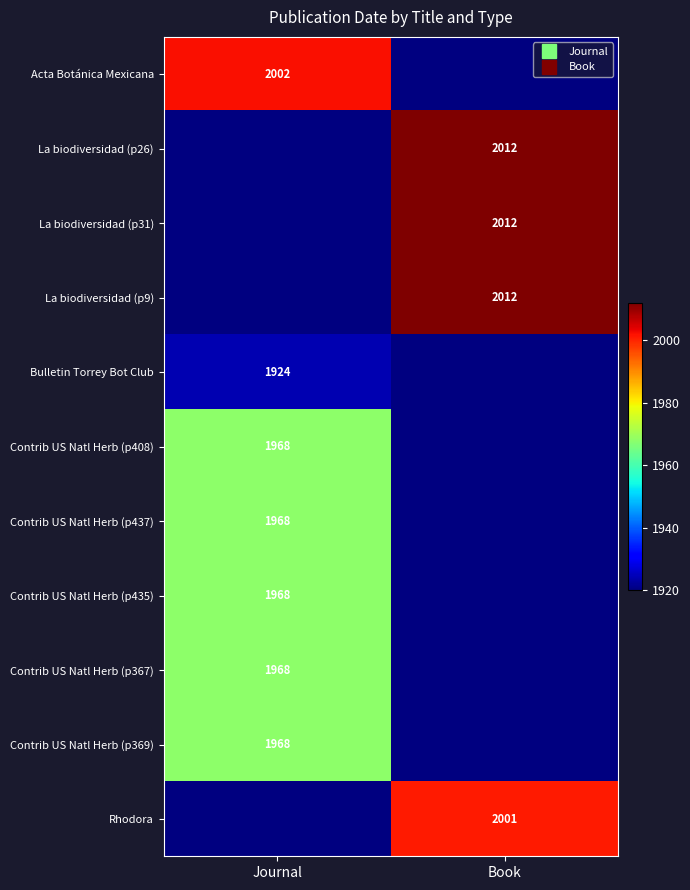

What is the minimum value shown in the chart?

1924.0